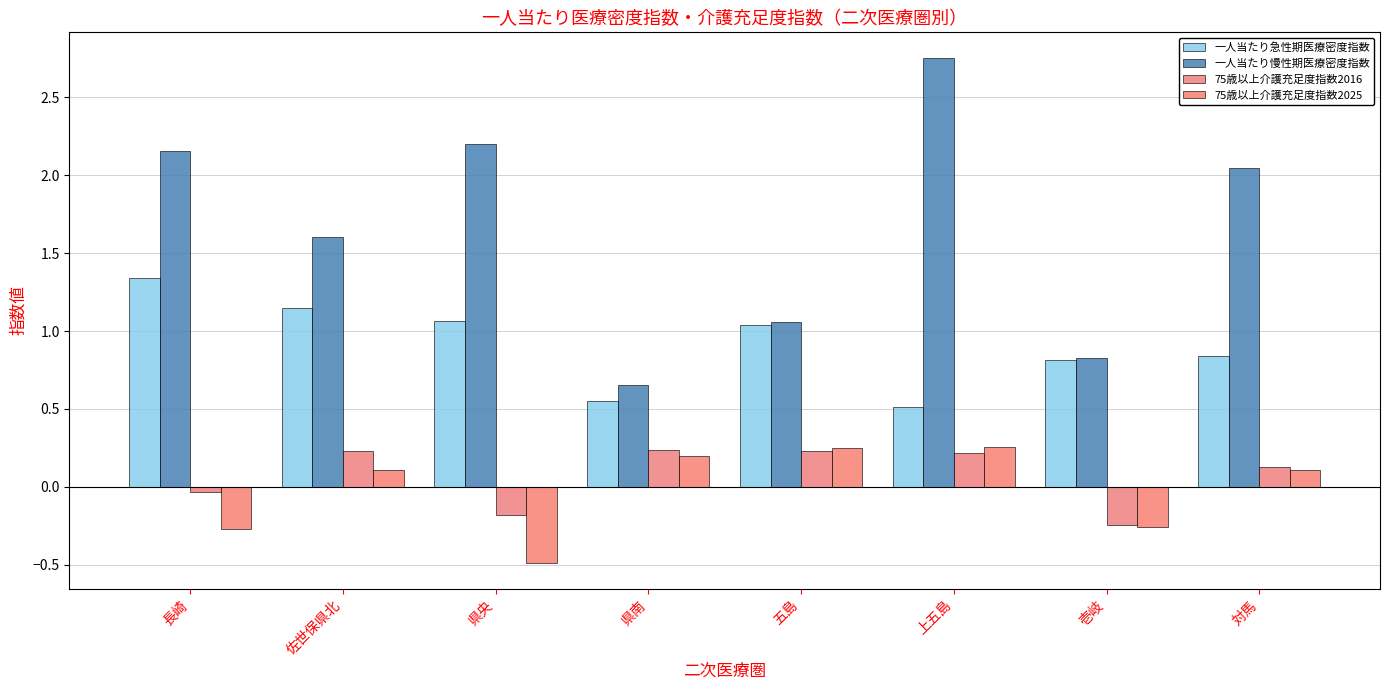

Which has a higher value, 佐世保県北 or 五島?

佐世保県北